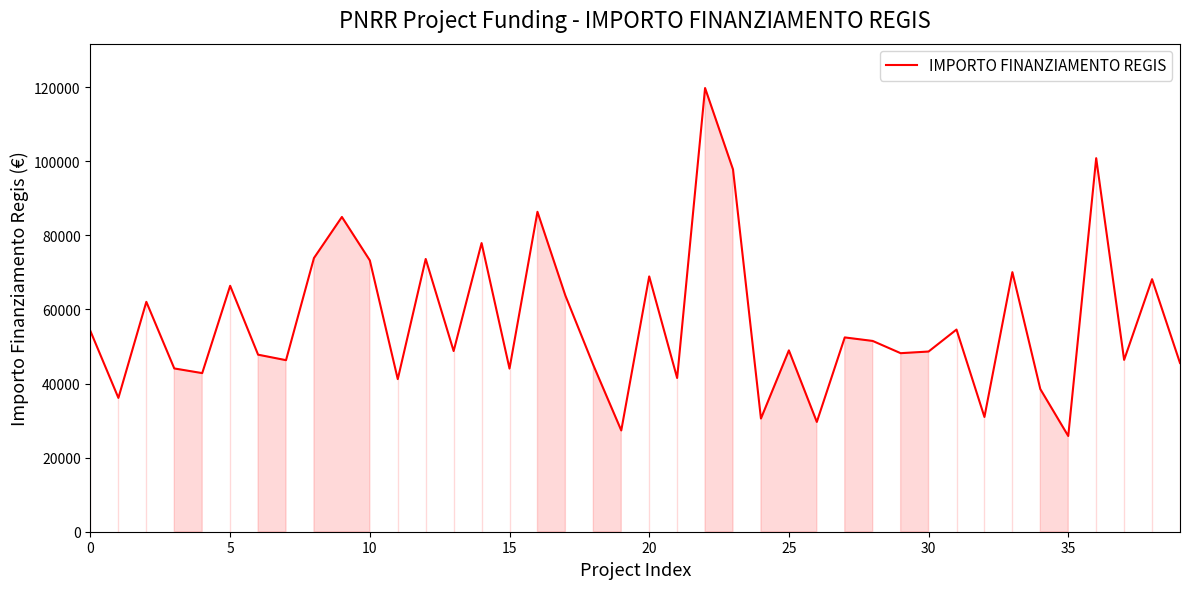

What is the greatest value displayed?

119783.4